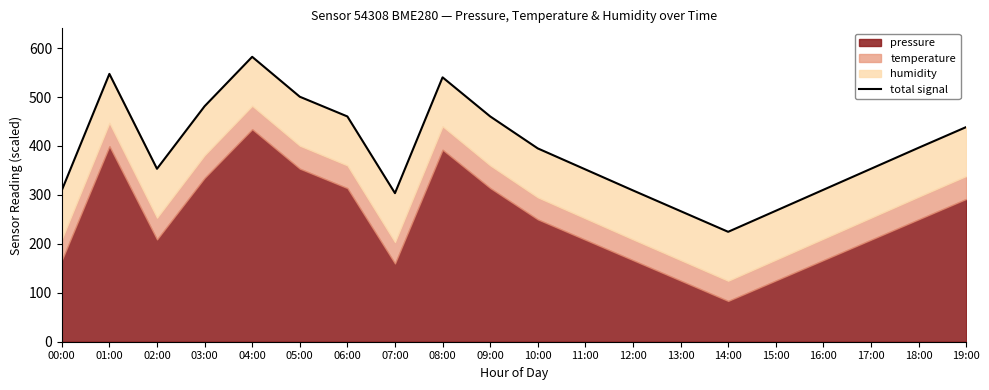

Count the number of values greater than 395.

9